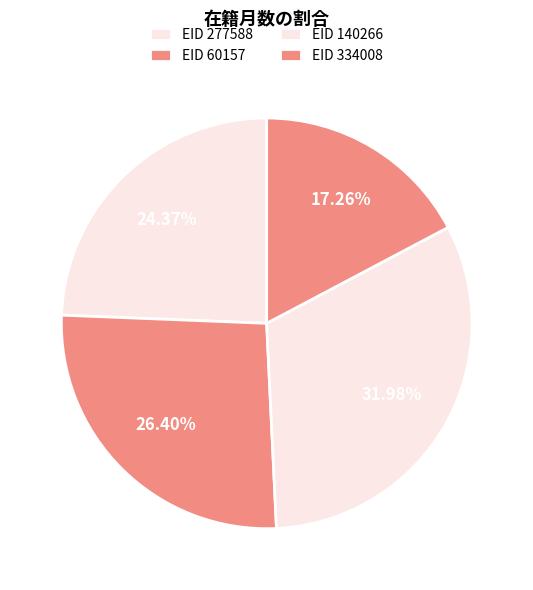

Is there any slice that represents more than half of the pie?

No